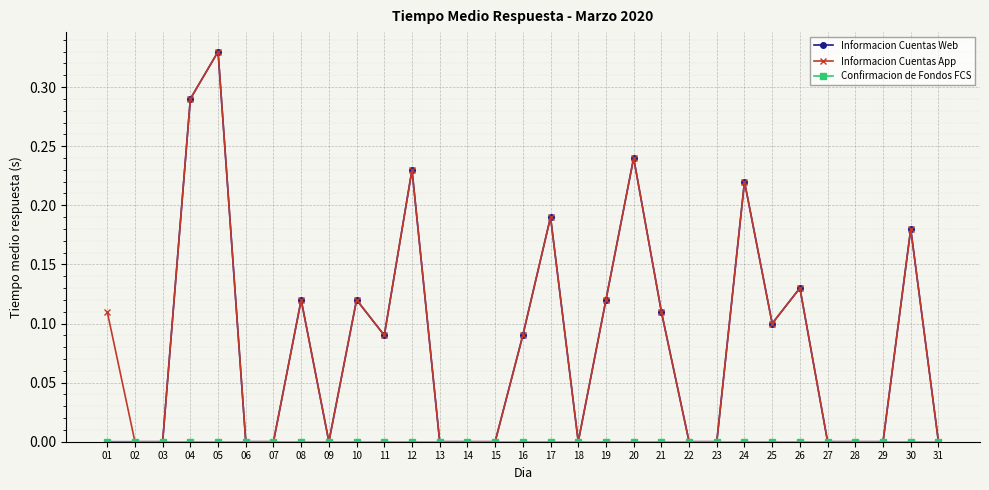

True or false: Informacion Cuentas App has a value of 0.0 at 07.

True